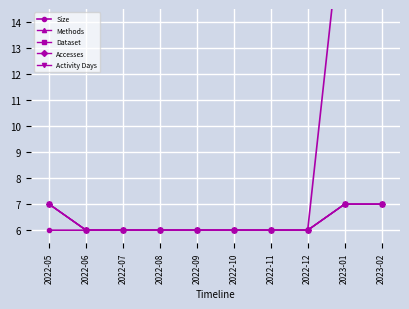

The value of Size at 2022-09 is 6.0. True or false?

True